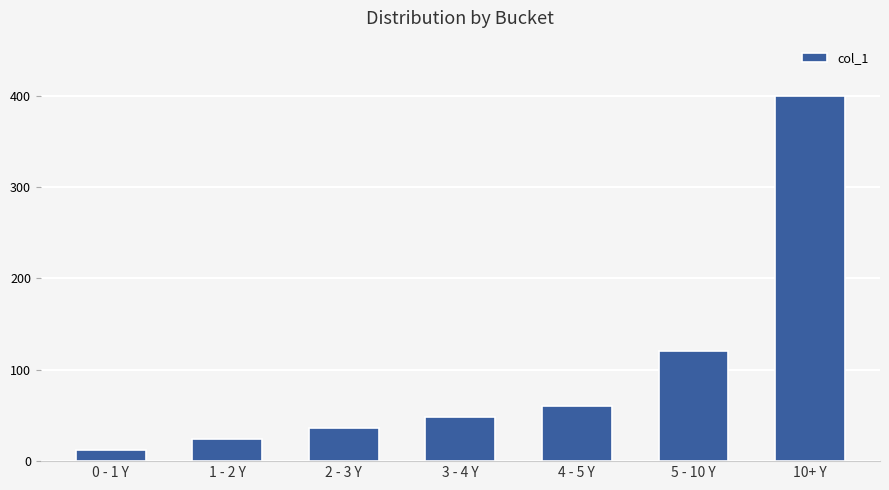

What is the minimum value shown in the chart?

12